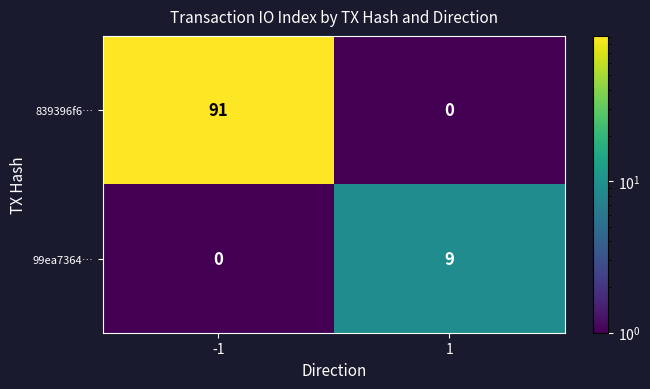

What is the approximate value of 839396f6… at -1, to the nearest 5?

90